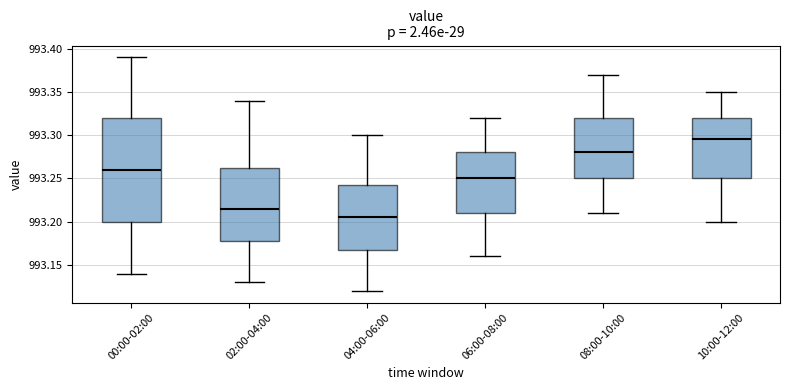

Where does the median line of the box for 08:00-10:00 sit on the y-axis? The values are not printed on the chart, so give them approximately, as read against the axis.

993.280